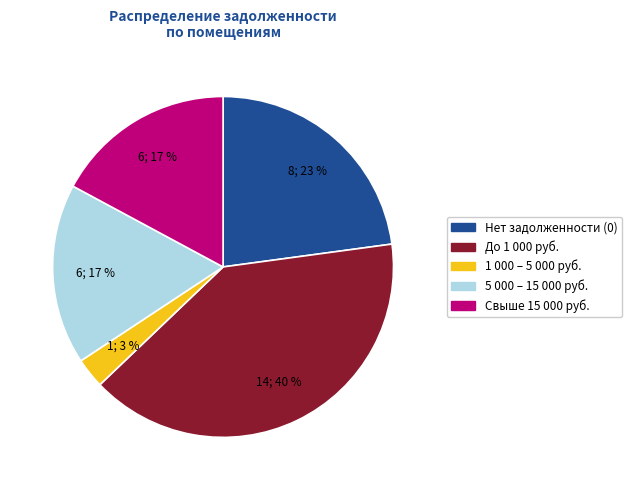

Which slice is the largest?

До 1 000 руб.